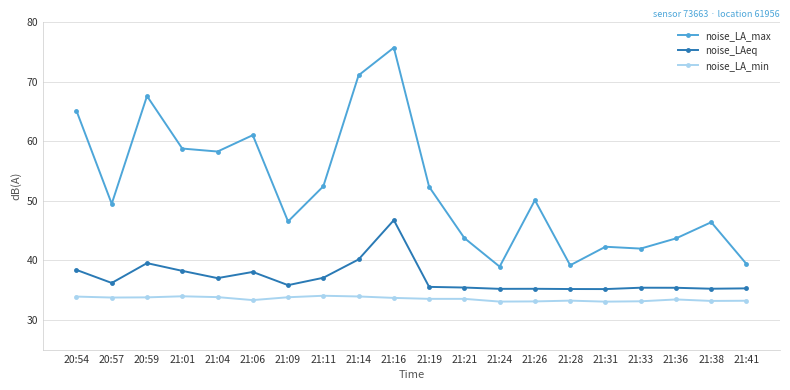

What are all the series names shown in the legend?

noise_LA_max, noise_LAeq, noise_LA_min